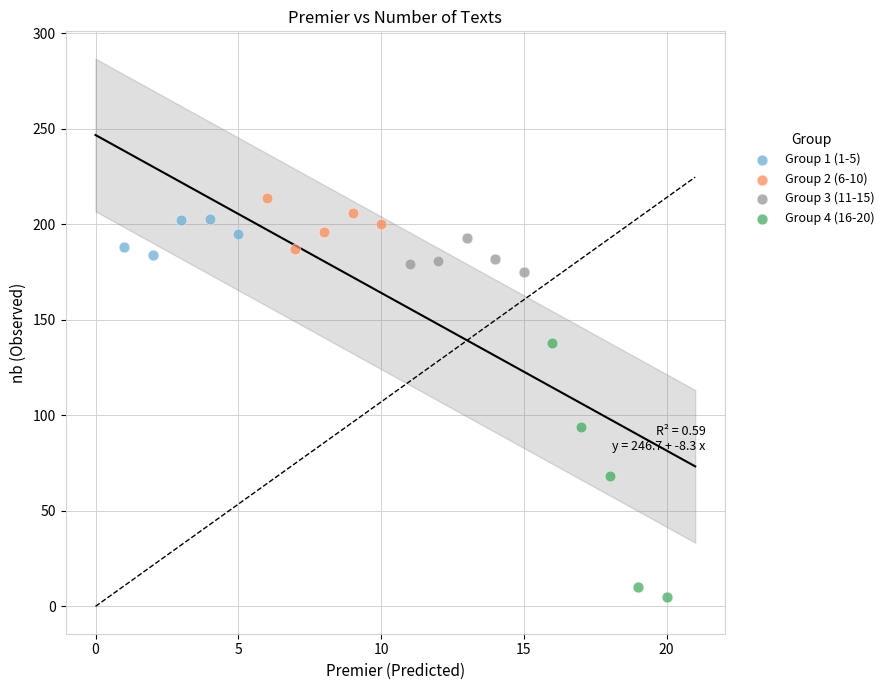

Which series has the widest spread of Y values?

Group 4 (16-20)